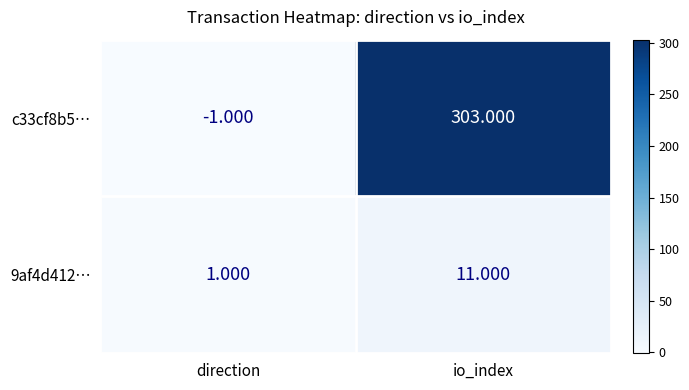

At which label does c33cf8b5… reach its minimum?

direction